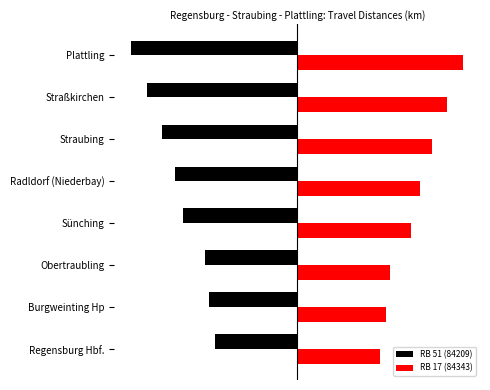

What are all the series names shown in the legend?

RB 51 (84209), RB 17 (84343)